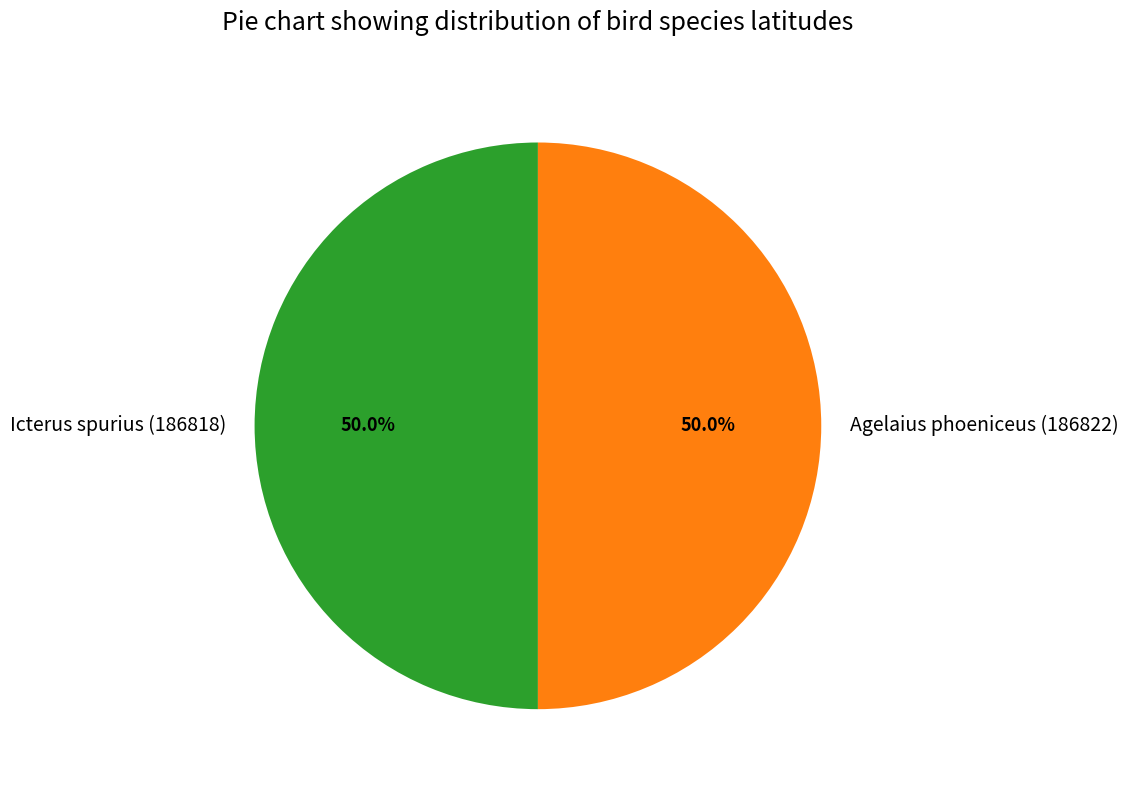

What percentage do Agelaius phoeniceus (186822) and Icterus spurius (186818) together represent?

100.0%